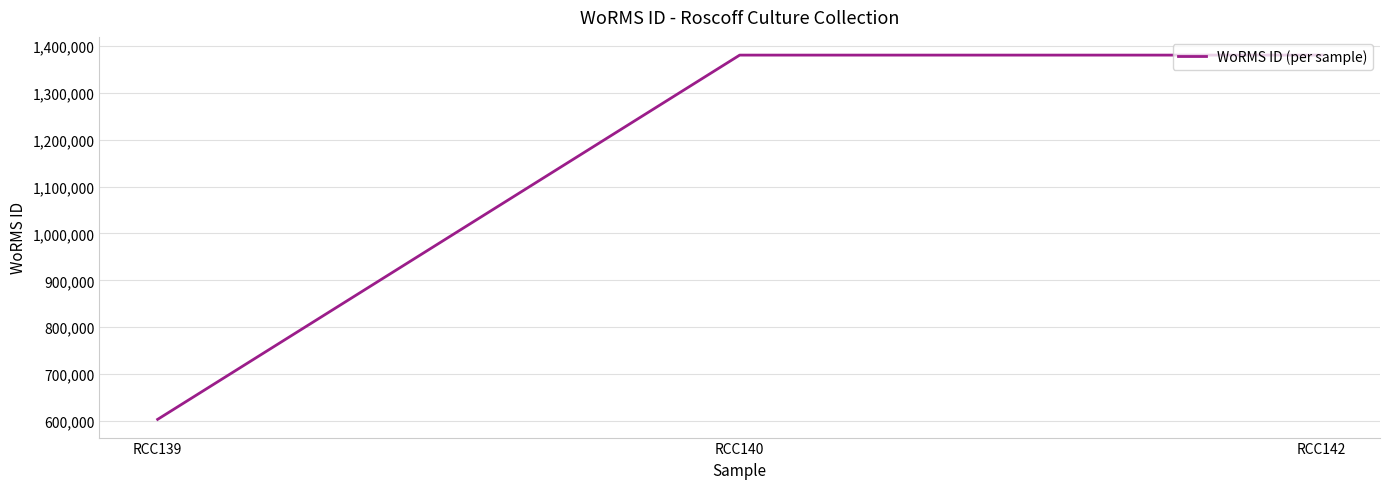

Approximately how many times larger is the value at RCC140 compared to RCC139?

2.3